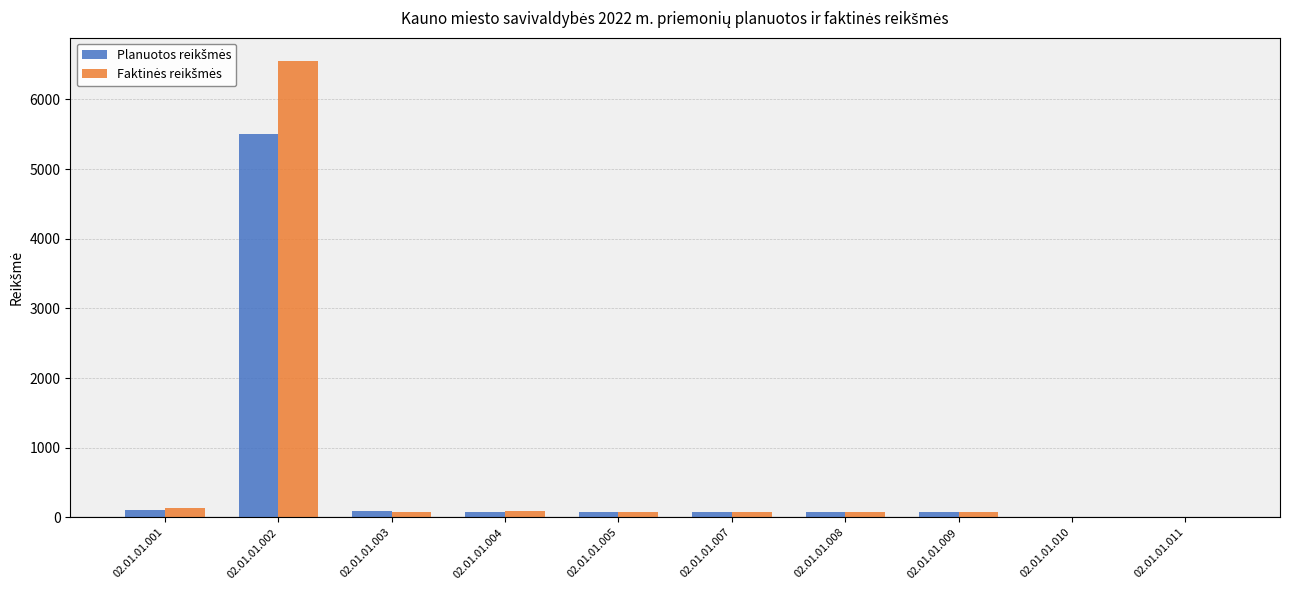

At which category is the sum across all series the highest?

02.01.01.002